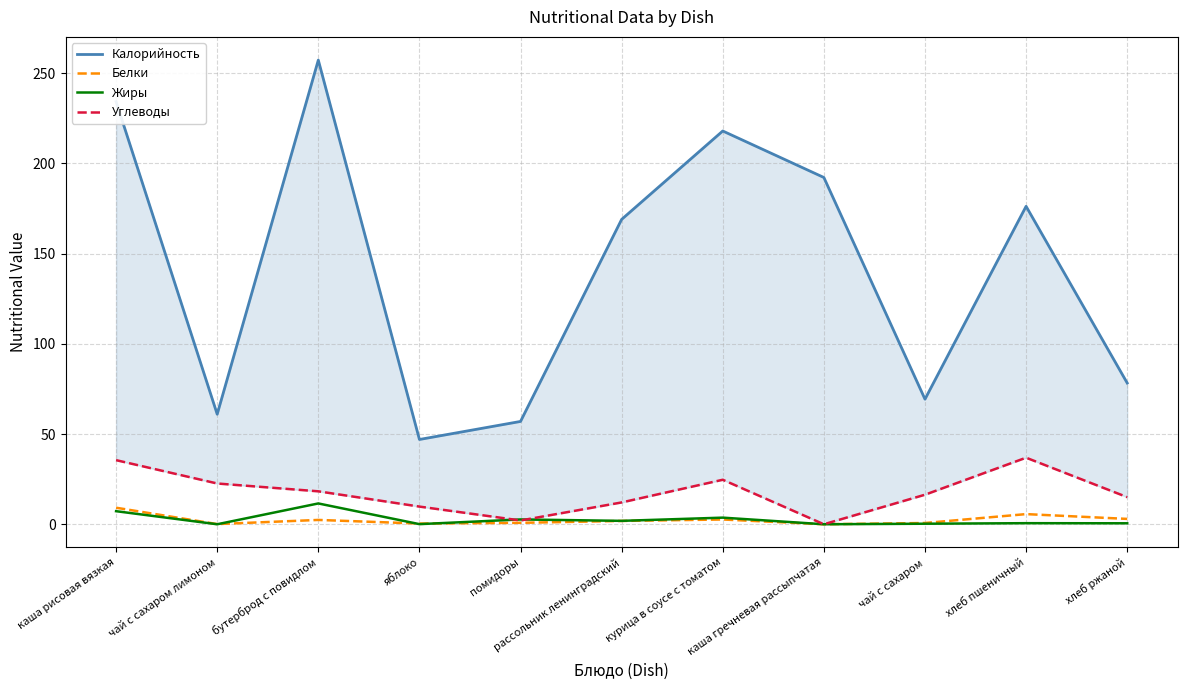

Is this an area chart (filled region under the line)?

No